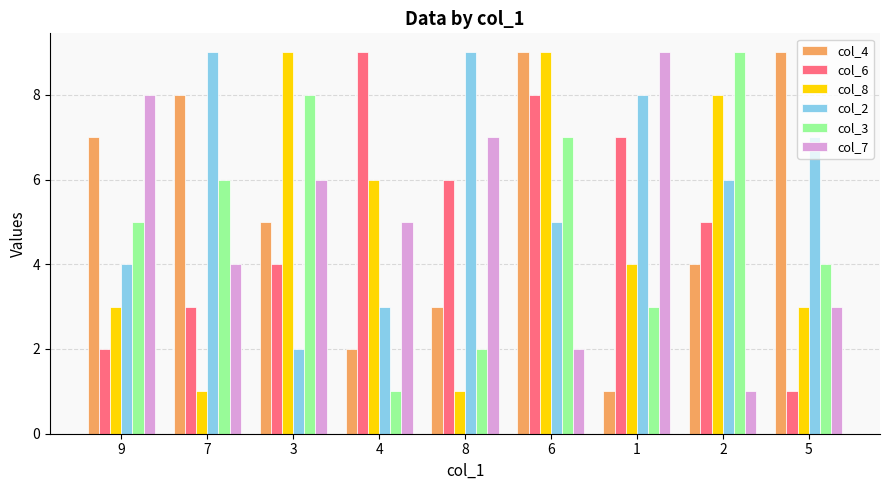

Where does the col_7 series first go above 5?

9